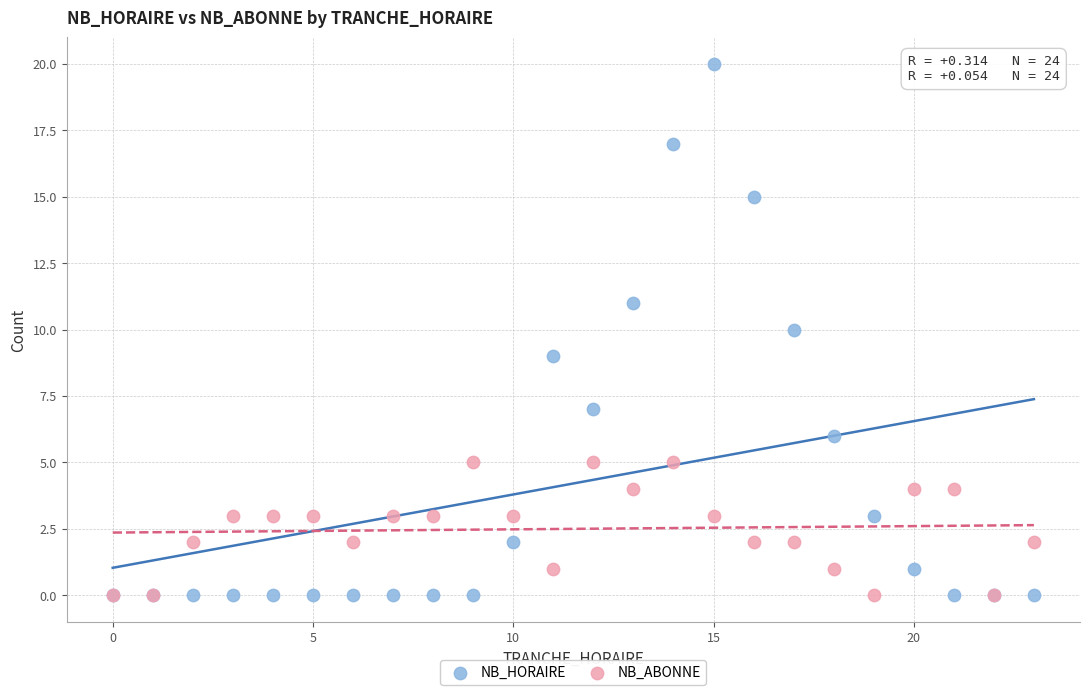

Which series has the widest spread of Y values?

NB_HORAIRE